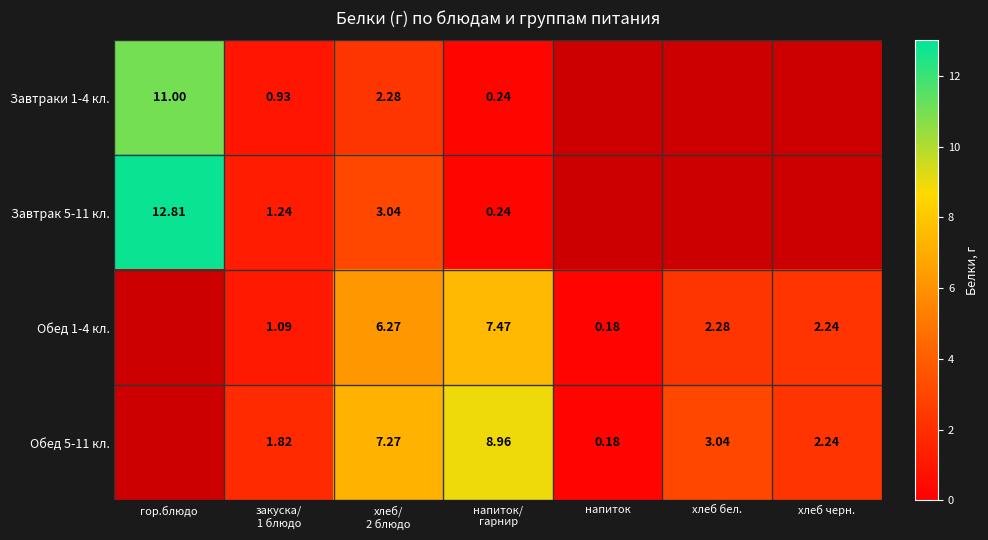

At how many categories does at least one series exceed 7?

3